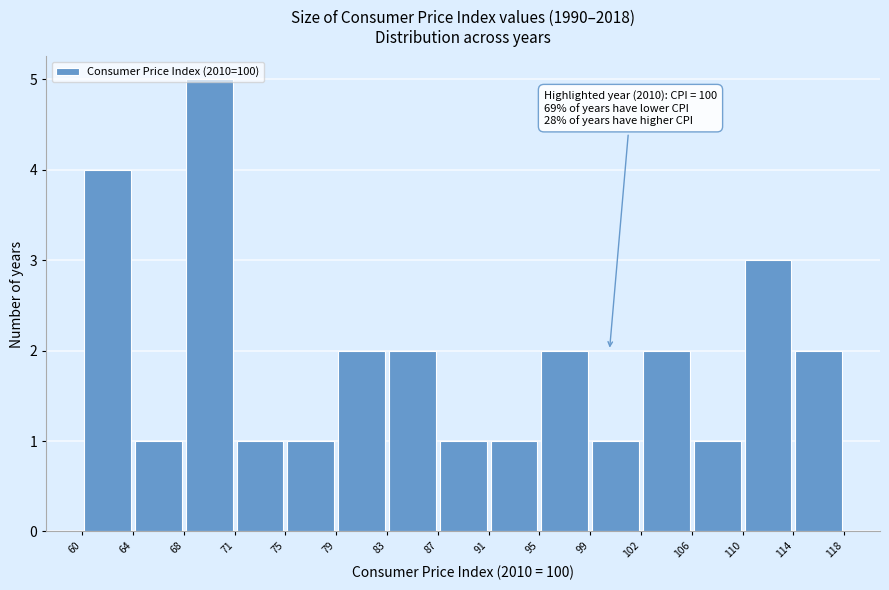

Over which range of the x-axis is the bar tallest?

68 to 71